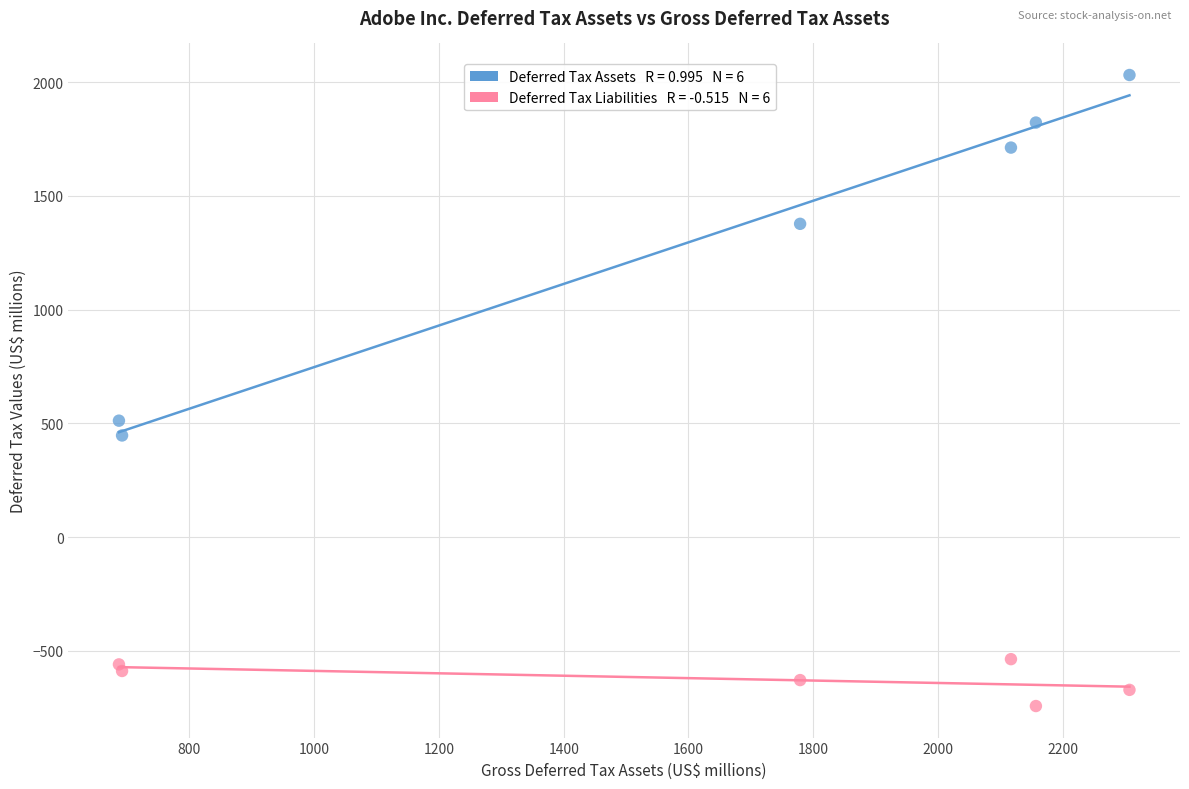

Across all series, what Y value is closest to 644?

512